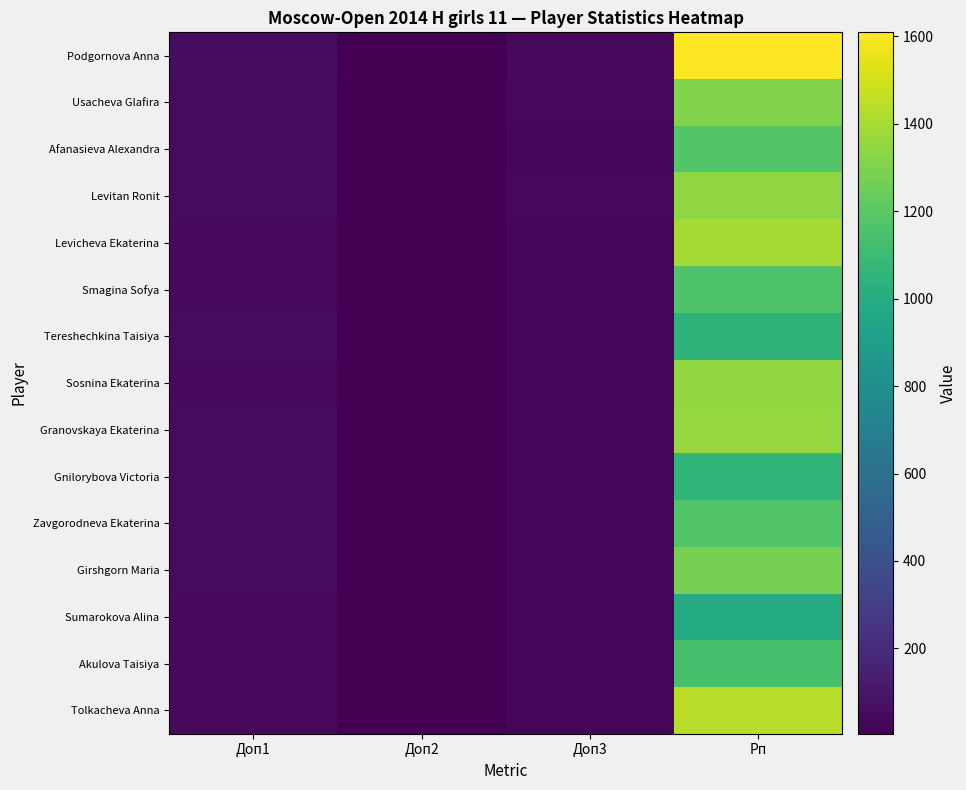

Reading left to right, what are all the values shown in this chart?

Podgornova Anna: Доп1=57.5	Доп2=7.0	Доп3=43.0	Рп=1609.0
Usacheva Glafira: Доп1=51.5	Доп2=7.0	Доп3=39.5	Рп=1304.0
Afanasieva Alexandra: Доп1=50.0	Доп2=6.0	Доп3=36.0	Рп=1180.0
Levitan Ronit: Доп1=49.5	Доп2=6.0	Доп3=36.5	Рп=1345.0
Levicheva Ekaterina: Доп1=47.5	Доп2=6.0	Доп3=36.0	Рп=1392.0
Smagina Sofya: Доп1=47.0	Доп2=6.0	Доп3=33.5	Рп=1168.0
Tereshechkina Taisiya: Доп1=50.5	Доп2=6.0	Доп3=32.5	Рп=1049.0
Sosnina Ekaterina: Доп1=44.5	Доп2=6.0	Доп3=33.5	Рп=1347.0
Granovskaya Ekaterina: Доп1=49.5	Доп2=6.0	Доп3=36.0	Рп=1357.0
Gnilorybova Victoria: Доп1=49.0	Доп2=6.0	Доп3=31.0	Рп=1062.0
Zavgorodneva Ekaterina: Доп1=49.0	Доп2=6.0	Доп3=29.0	Рп=1174.0
Girshgorn Maria: Доп1=49.0	Доп2=5.0	Доп3=33.0	Рп=1281.0
Sumarokova Alina: Доп1=44.5	Доп2=5.0	Доп3=30.0	Рп=993.0
Akulova Taisiya: Доп1=44.5	Доп2=5.0	Доп3=27.5	Рп=1143.0
Tolkacheva Anna: Доп1=43.5	Доп2=6.0	Доп3=30.0	Рп=1435.0